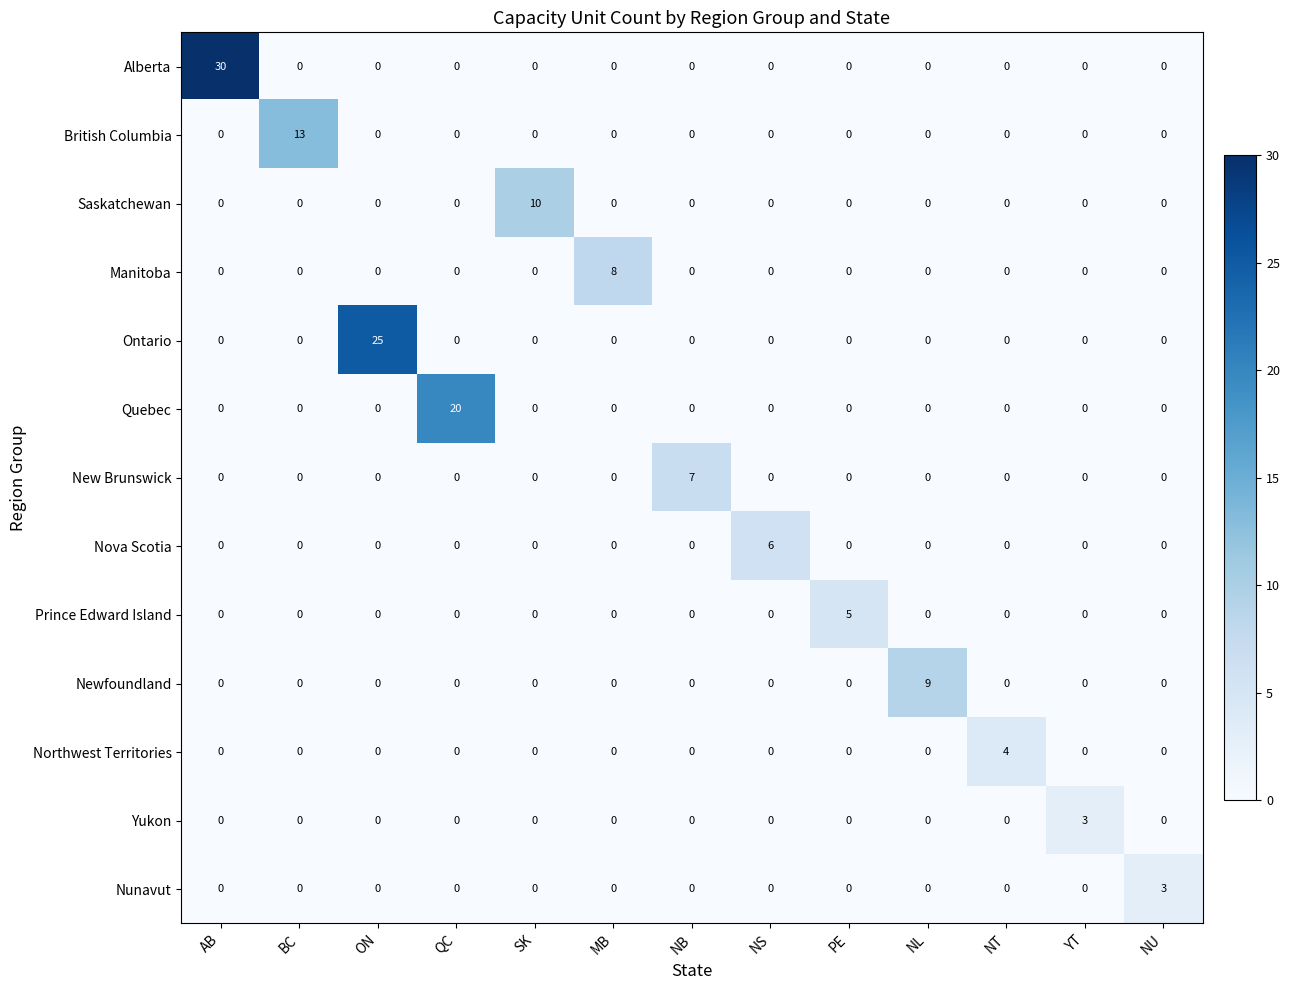

Which series has the largest range (max minus min)?

Alberta